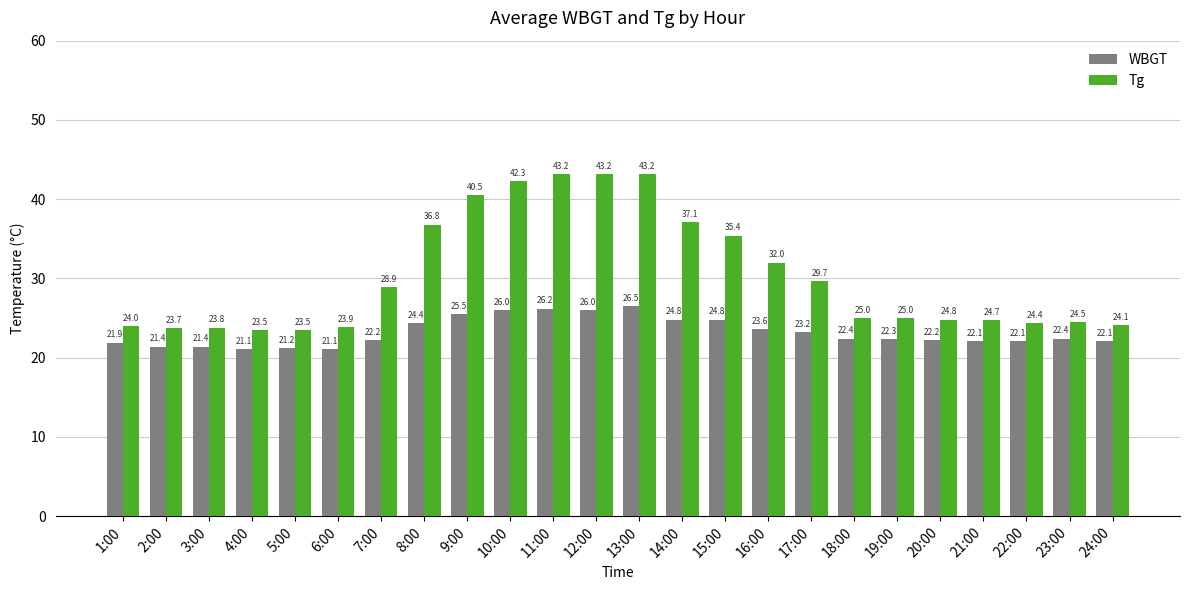

Is the value of WBGT at 19:00 greater than the value of Tg at 13:00?

No